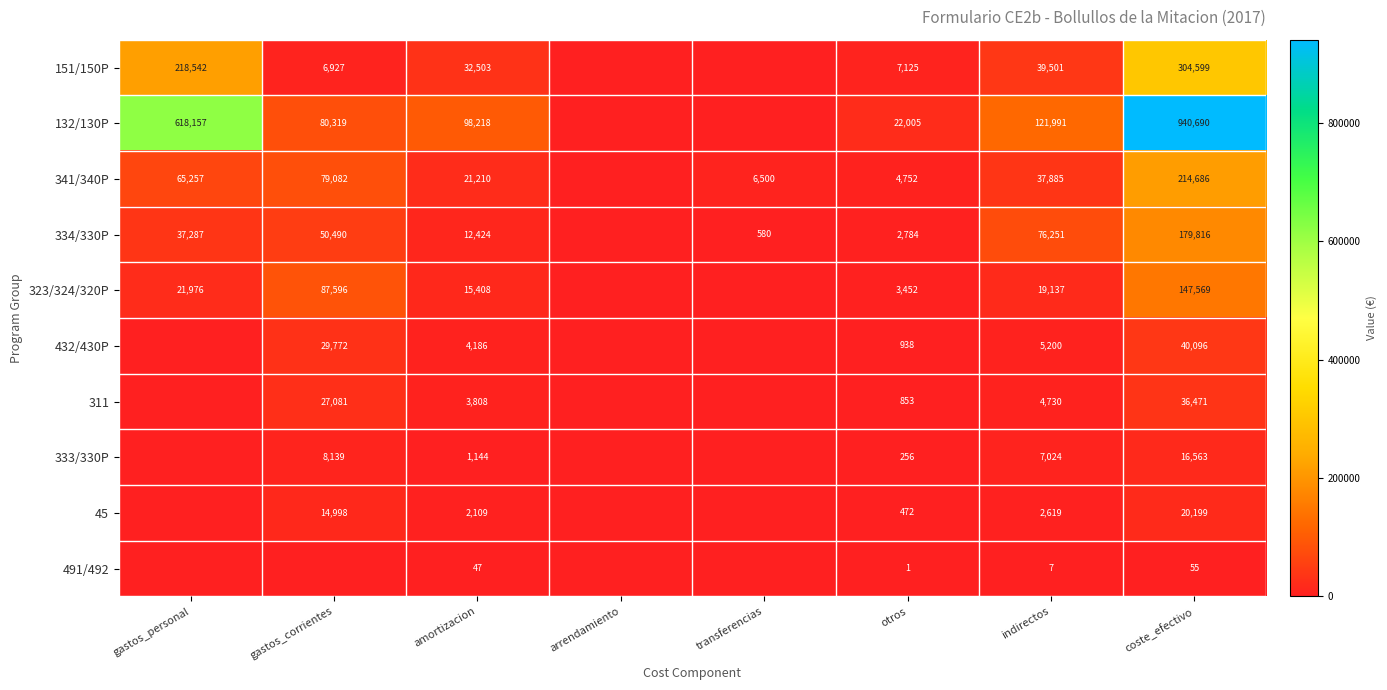

At how many categories does at least one series exceed 738188?

1